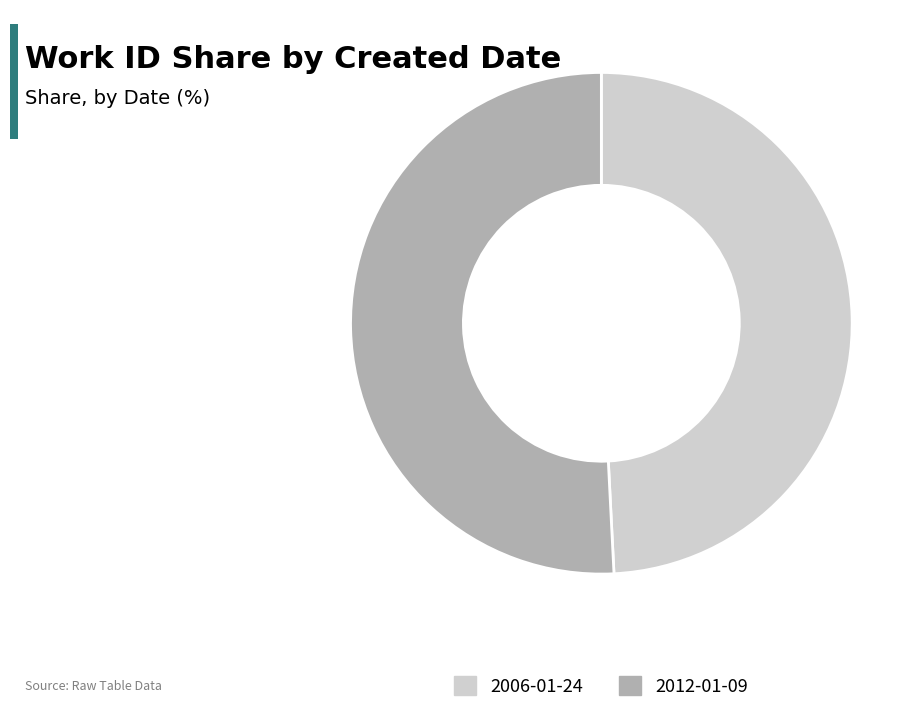

How many segments does this pie chart have?

2